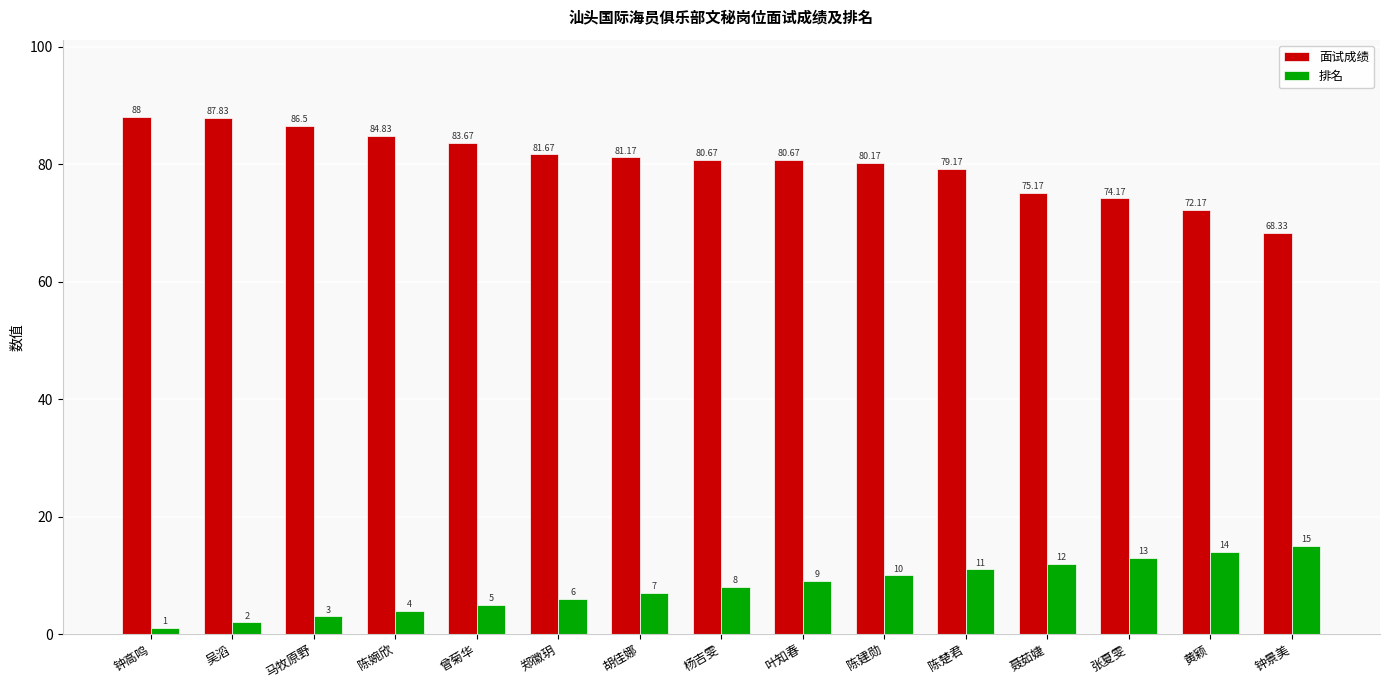

What is the difference between the highest and lowest values at 钟景美?

53.3